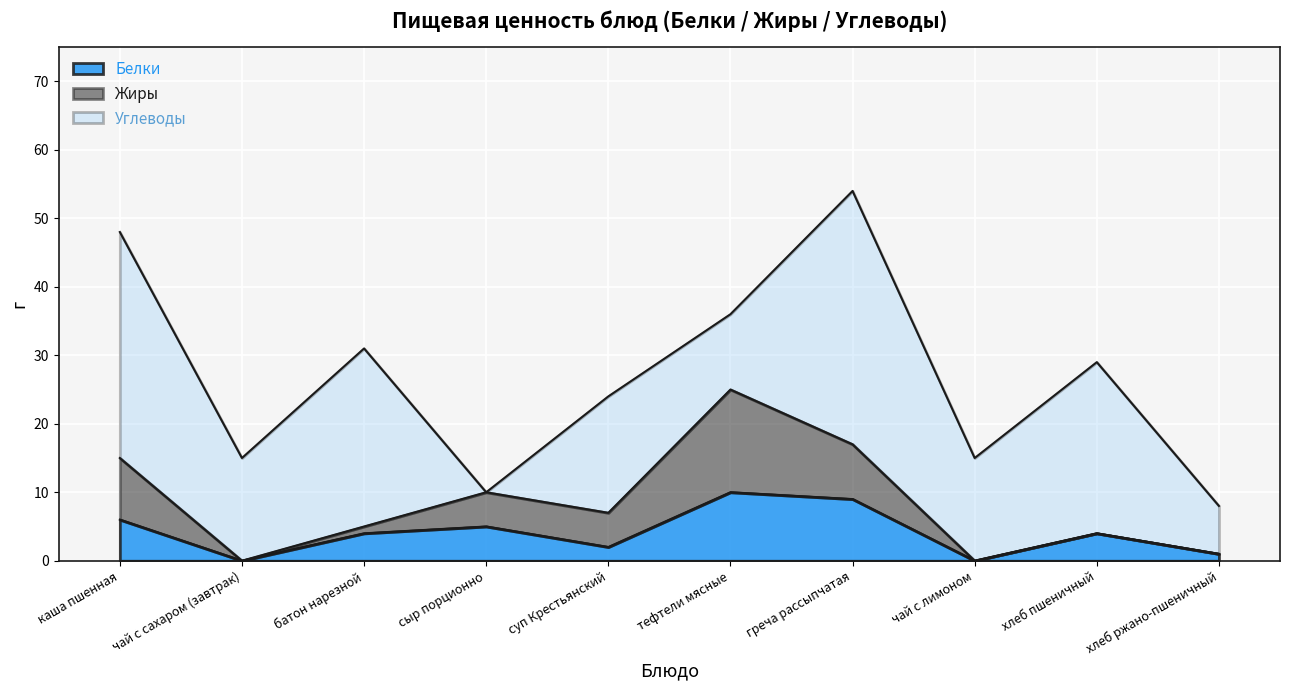

At which category is the sum across all series the highest?

греча рассыпчатая